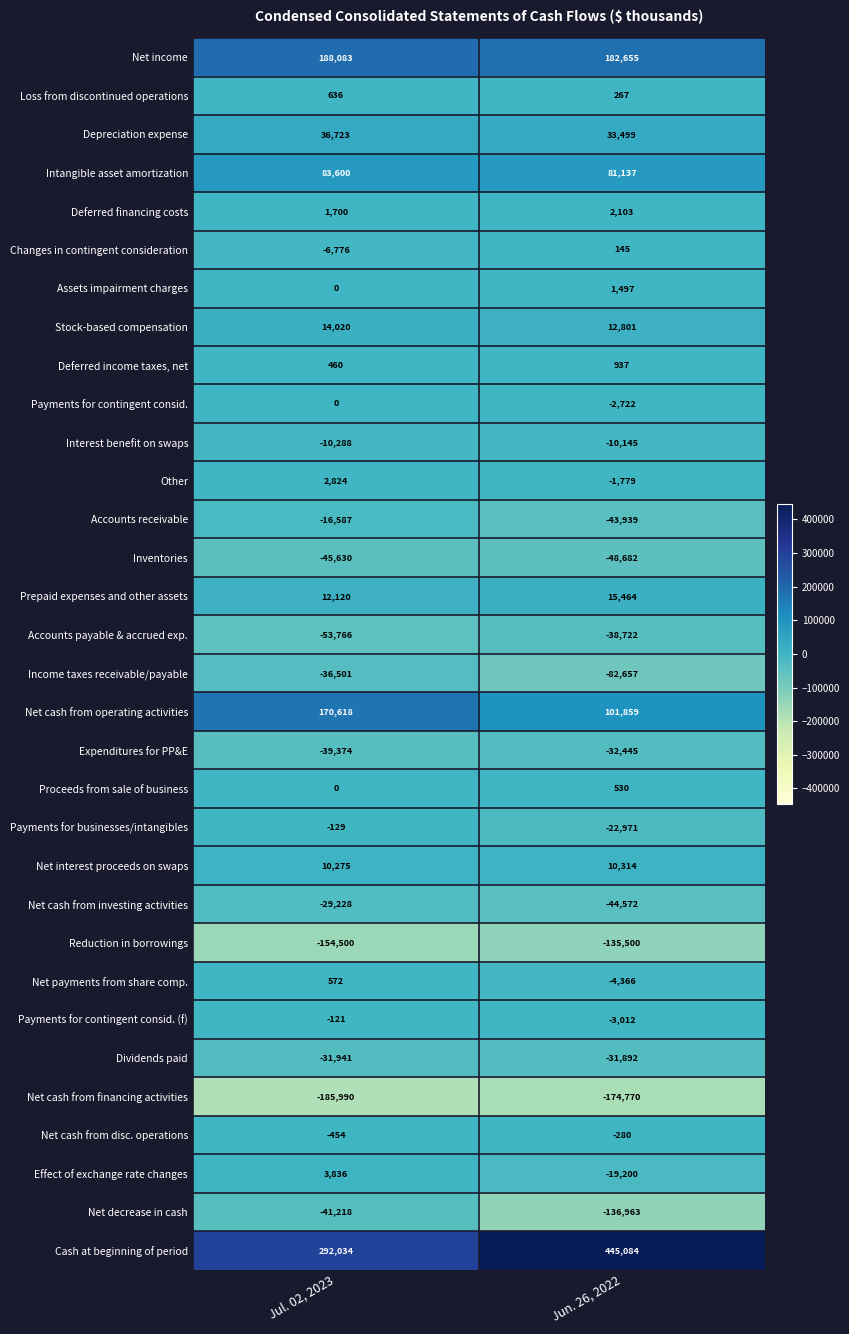

At which category is the sum across all series the highest?

Jul. 02, 2023